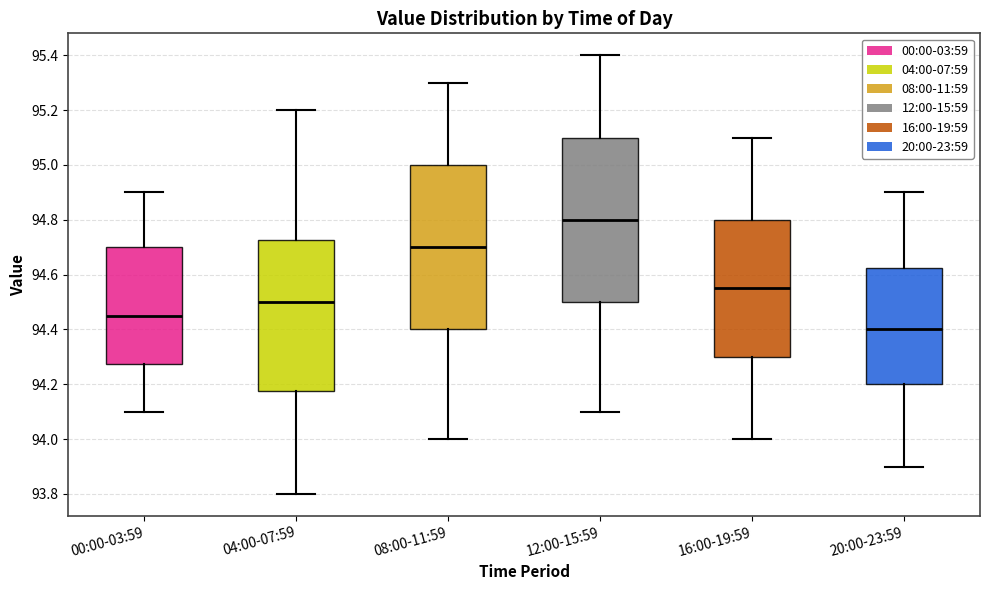

Where is the upper edge of the box for 12:00-15:59 on the y-axis? The values are not printed on the chart, so give them approximately, as read against the axis.

95.10